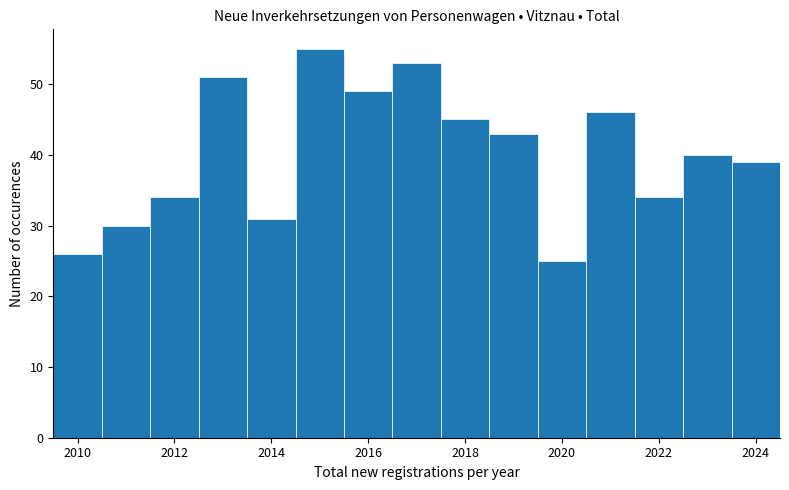

Over which range of the x-axis is the bar tallest?

2014.5 to 2015.5